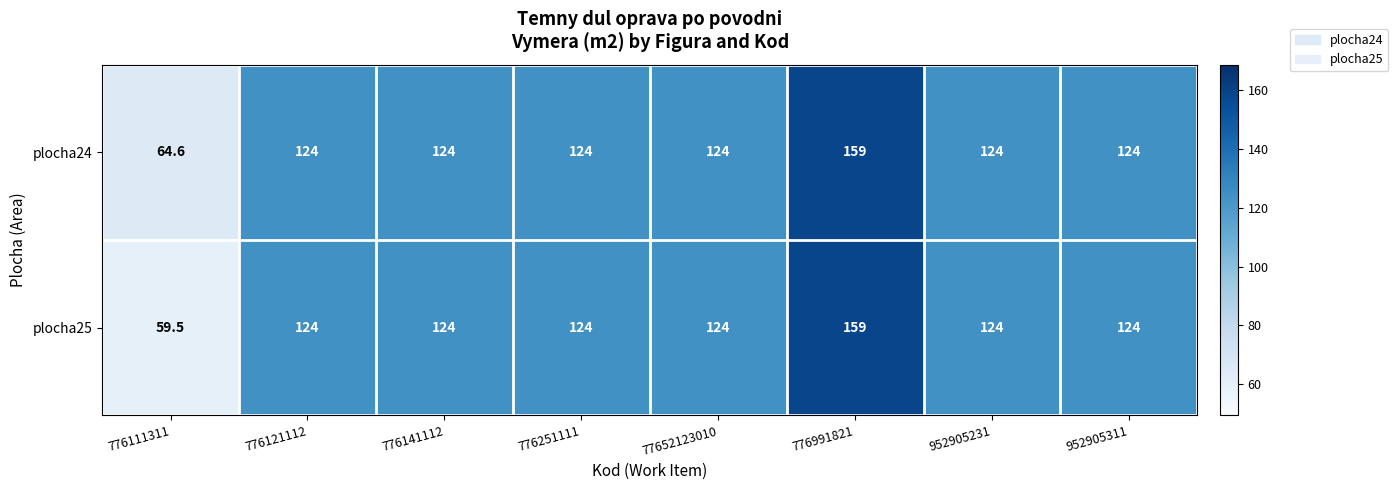

At which category is the sum across all series the highest?

776991821